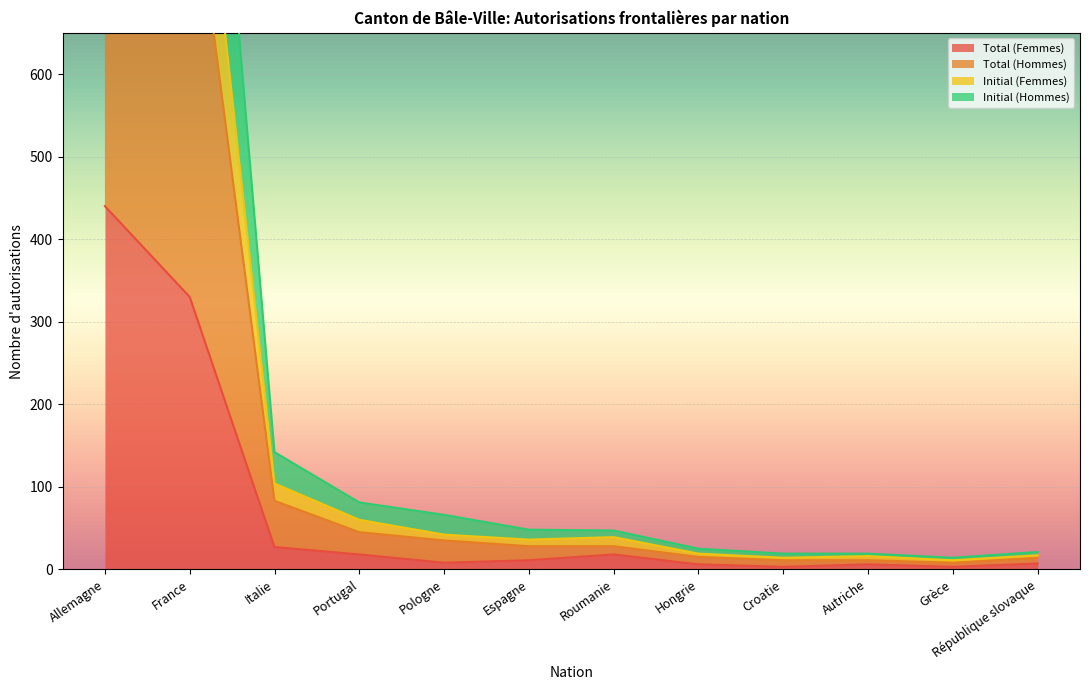

What is the label of the 3rd point from the right?

Autriche